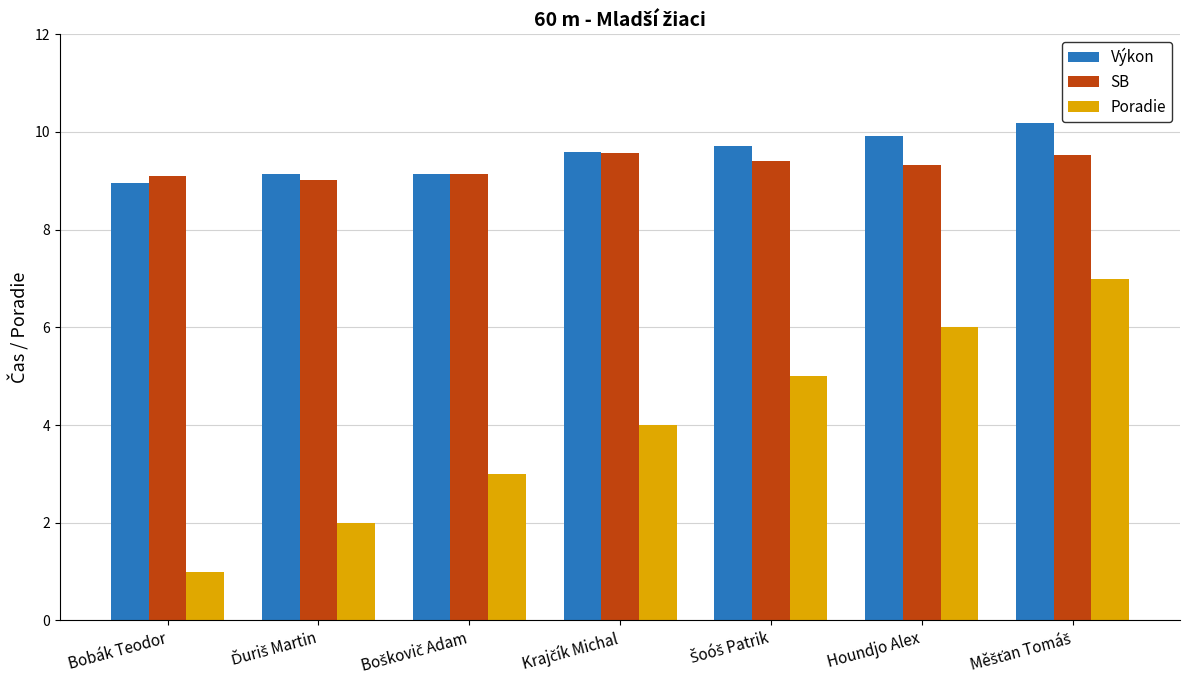

How many bars are there in each group?

3